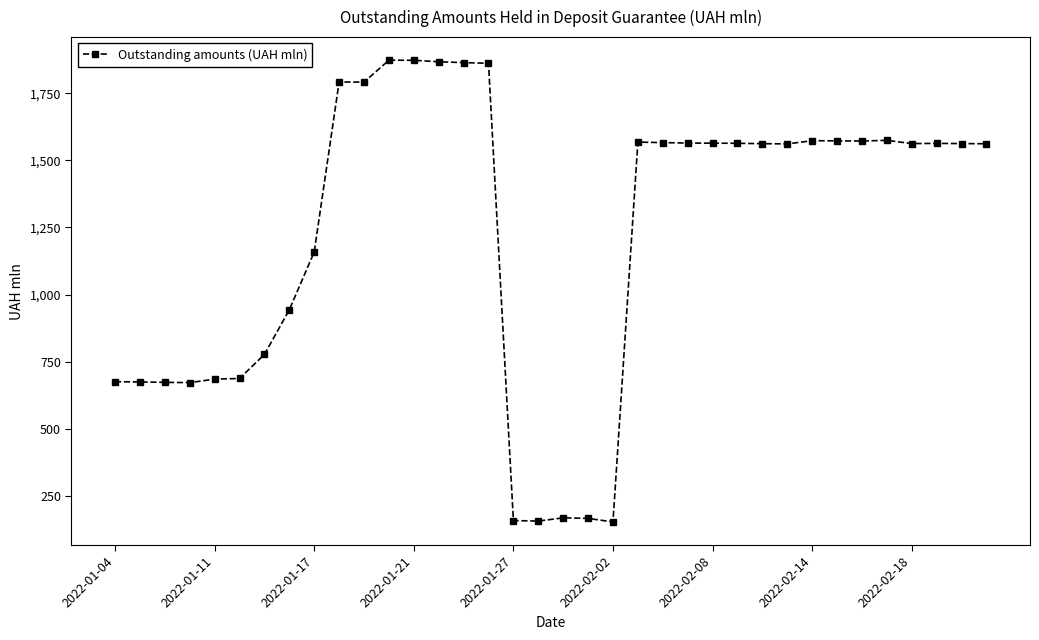

What is the value of the 10th point from the left?

1791.9